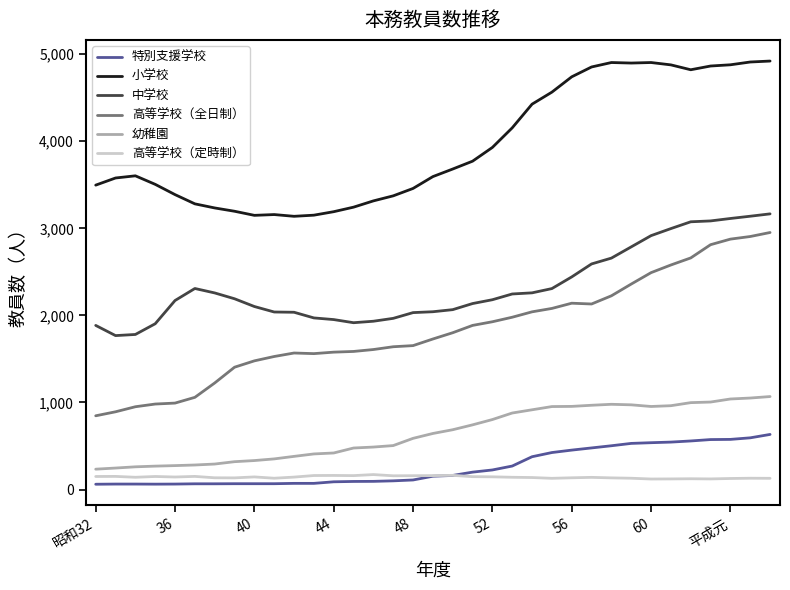

Rank the series by their maximum value, from highest to lowest.

小学校, 中学校, 高等学校（全日制）, 幼稚園, 特別支援学校, 高等学校（定時制）